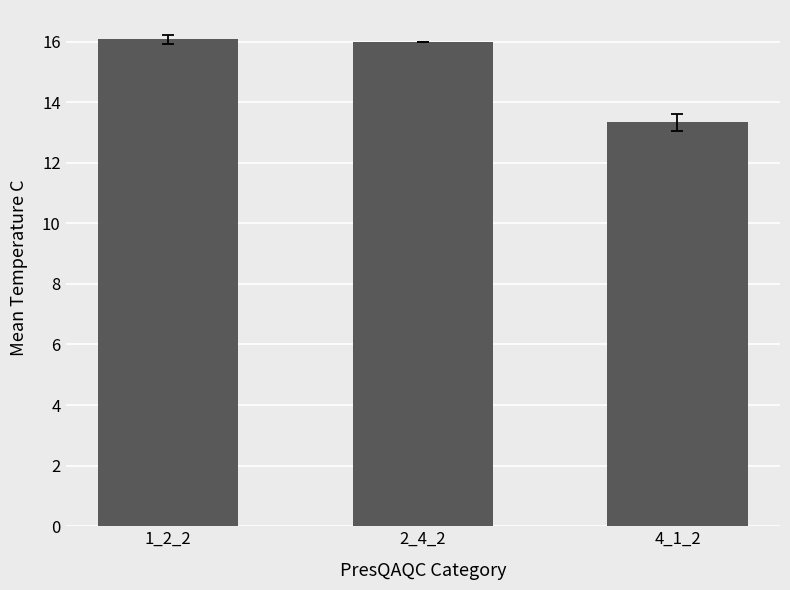

What is the ratio of the value at 1_2_2 to the value at 4_1_2?

1.2